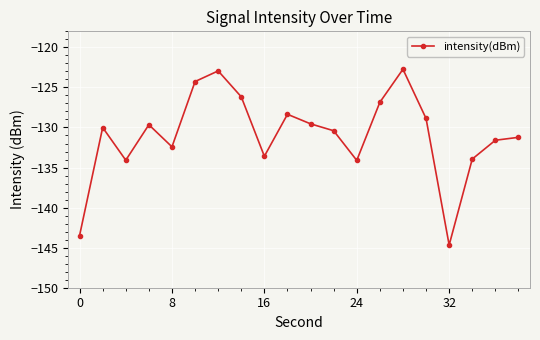

What is the value of the 19th point from the left?

-131.6